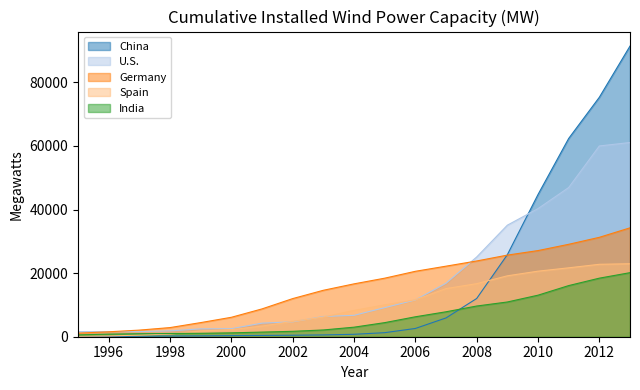

What is the maximum value shown in the chart?

91424